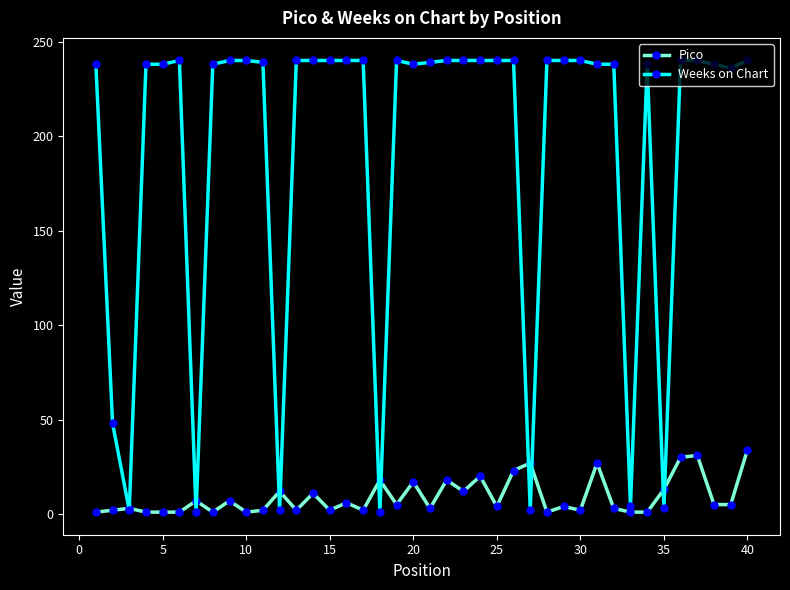

List the series in order of their peak value, lowest first.

Pico, Weeks on Chart